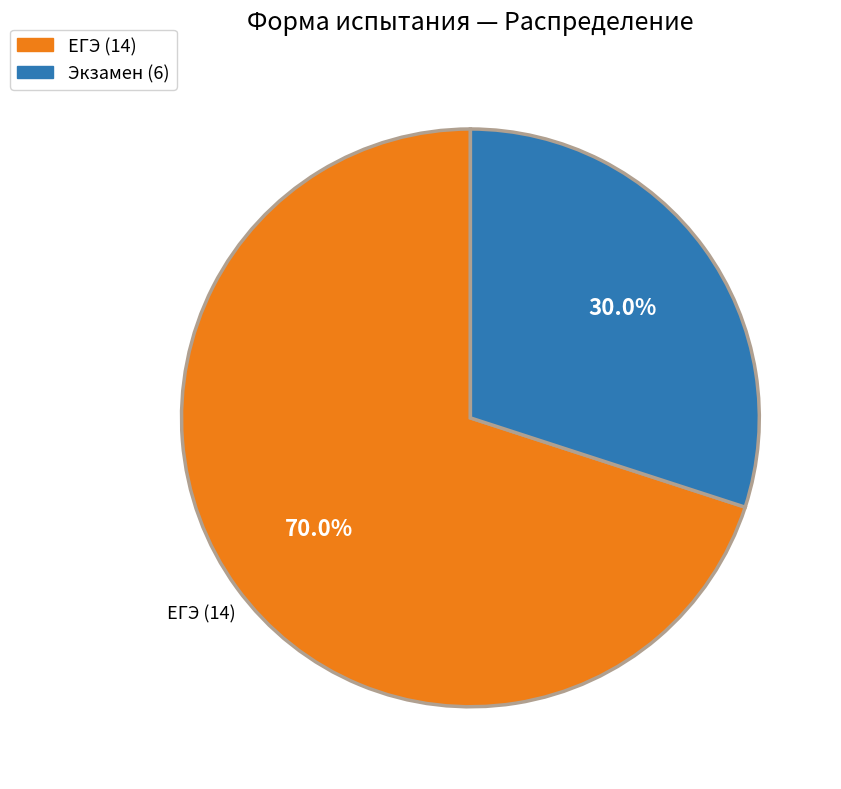

Between ЕГЭ and Экзамен, which is larger?

ЕГЭ